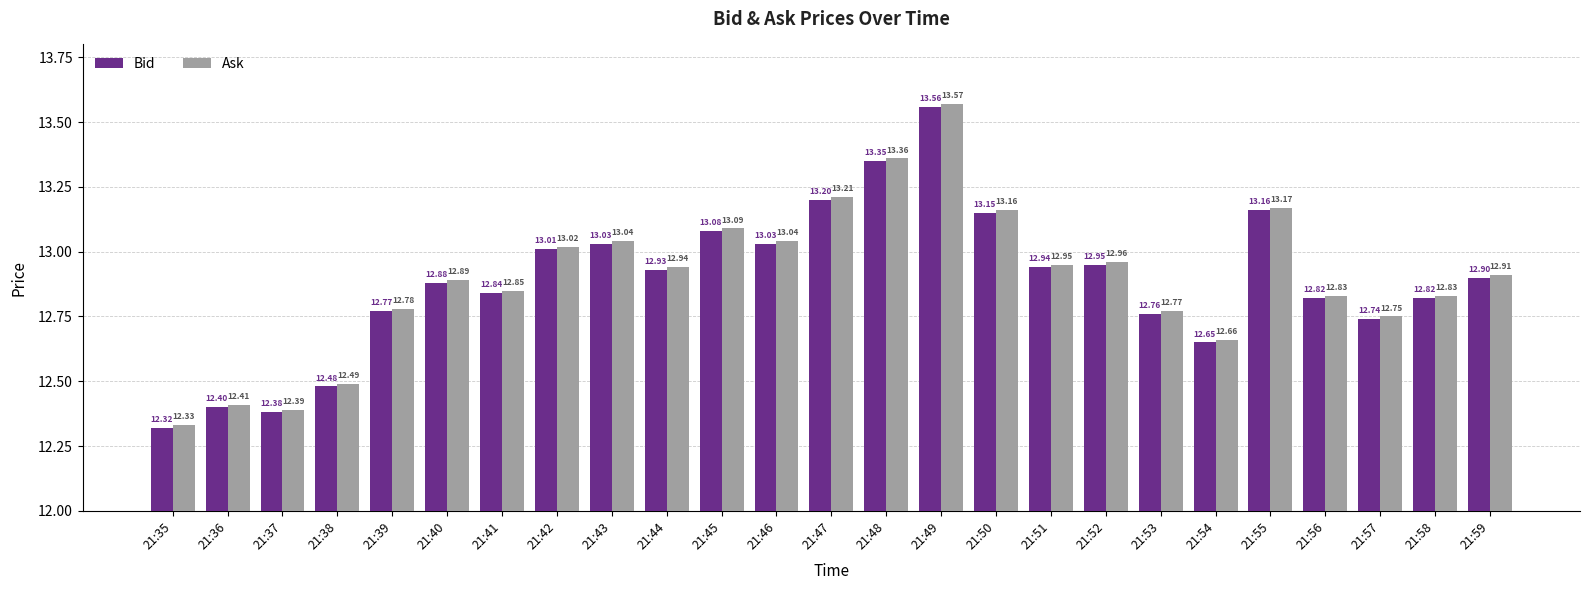

What is the minimum value shown in the chart?

12.3